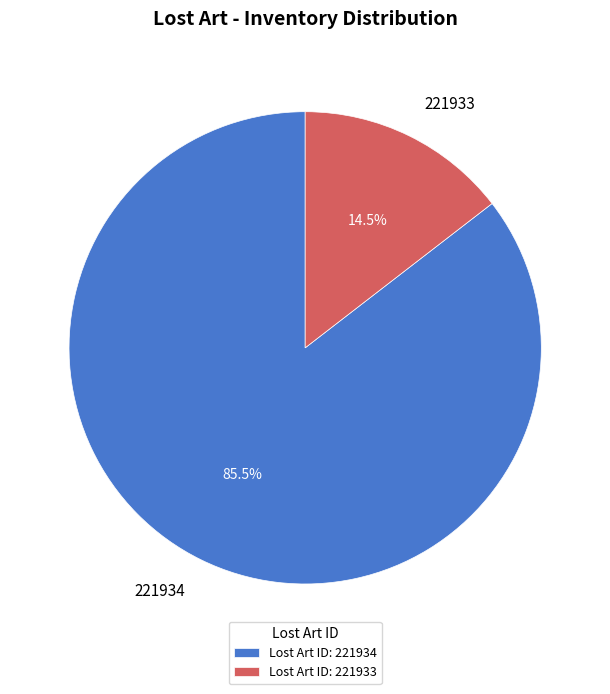

Rank the categories by value from lowest to highest.

221933, 221934